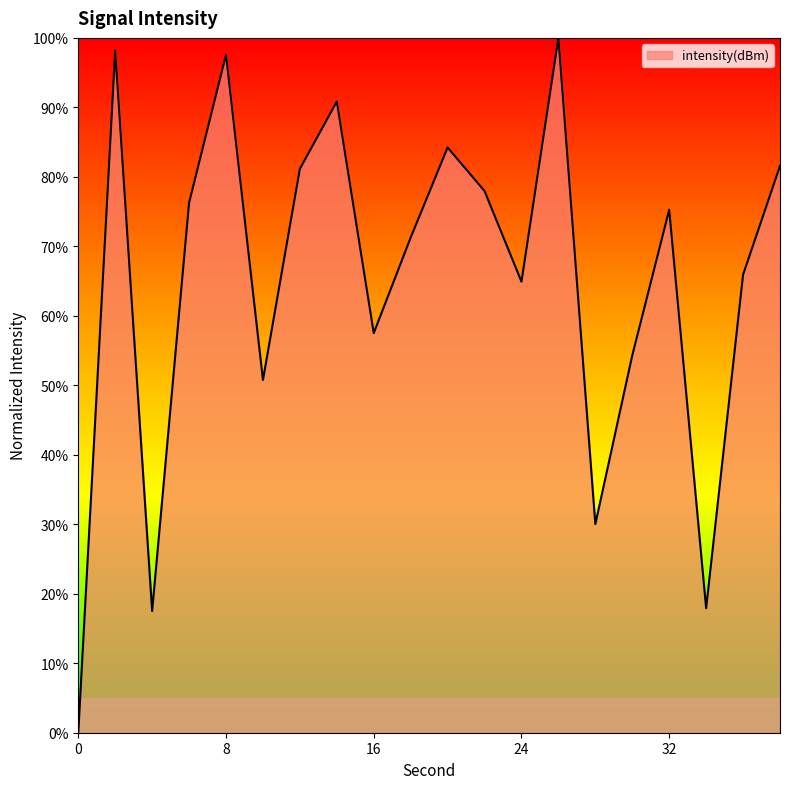

What is the difference between the maximum and minimum values?

100.0